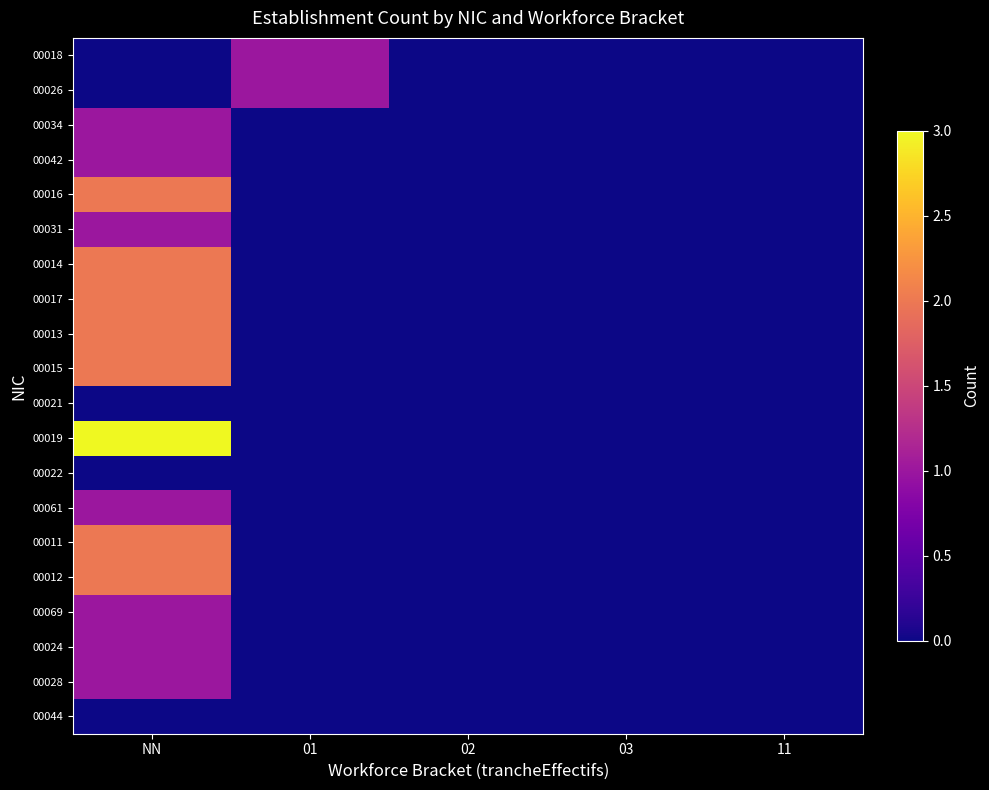

Which series has the widest spread of values?

00019